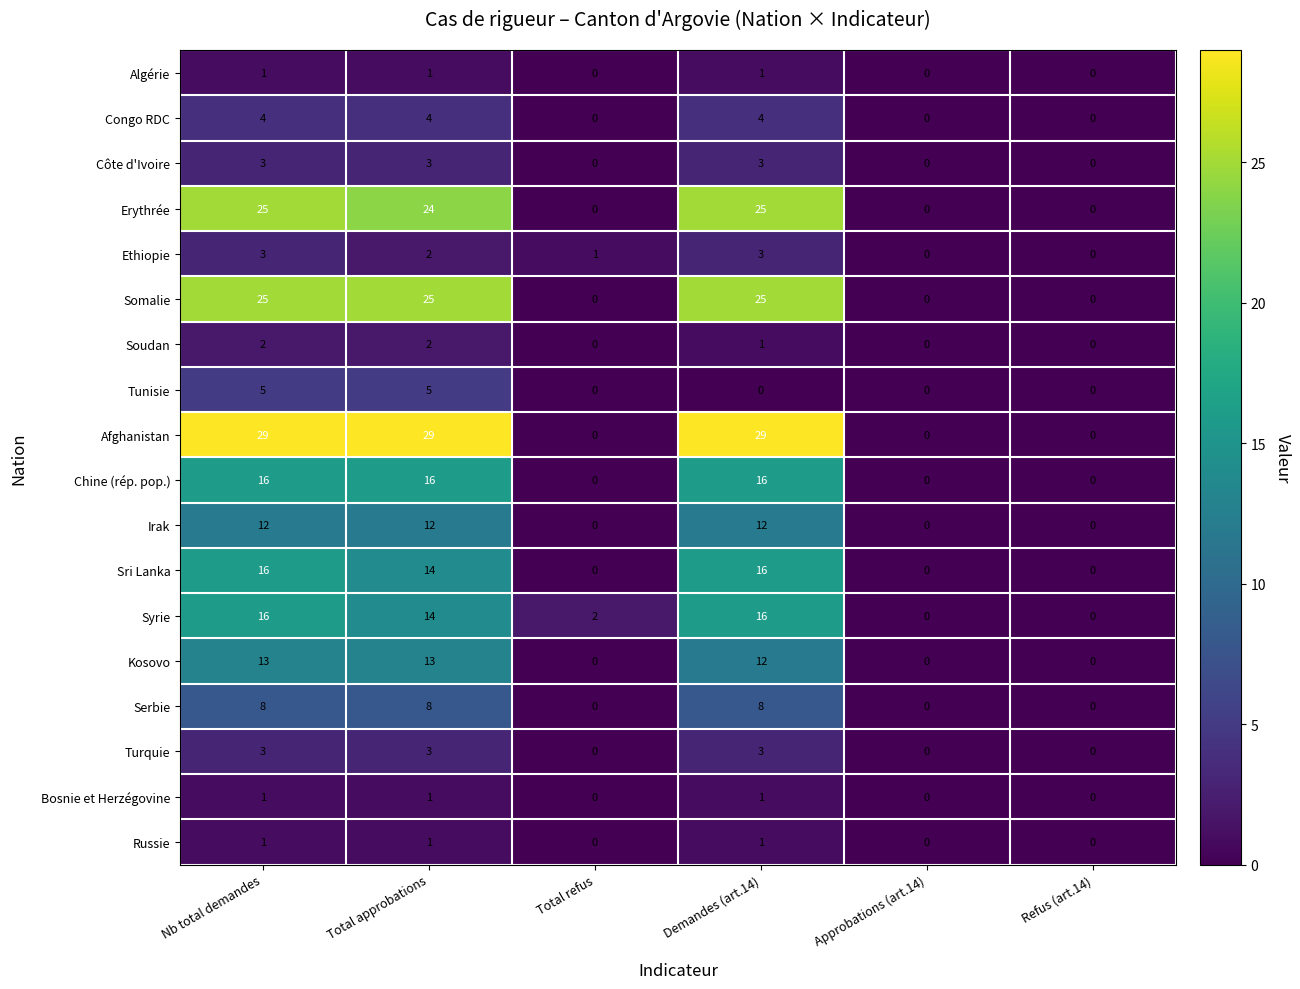

What is the maximum value for Tunisie?

5